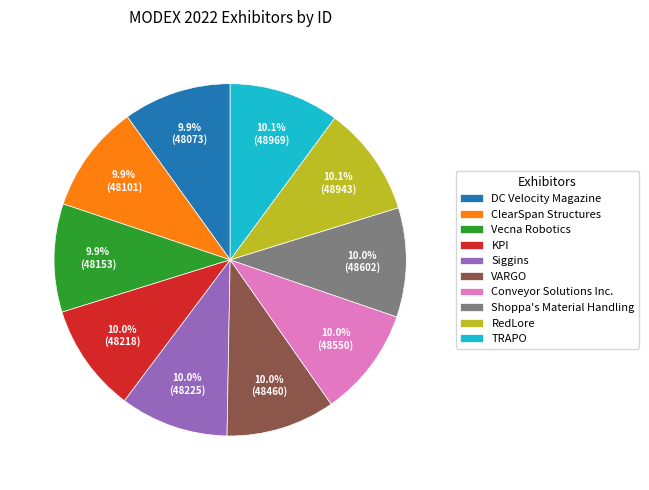

Is there any slice that represents more than half of the pie?

No